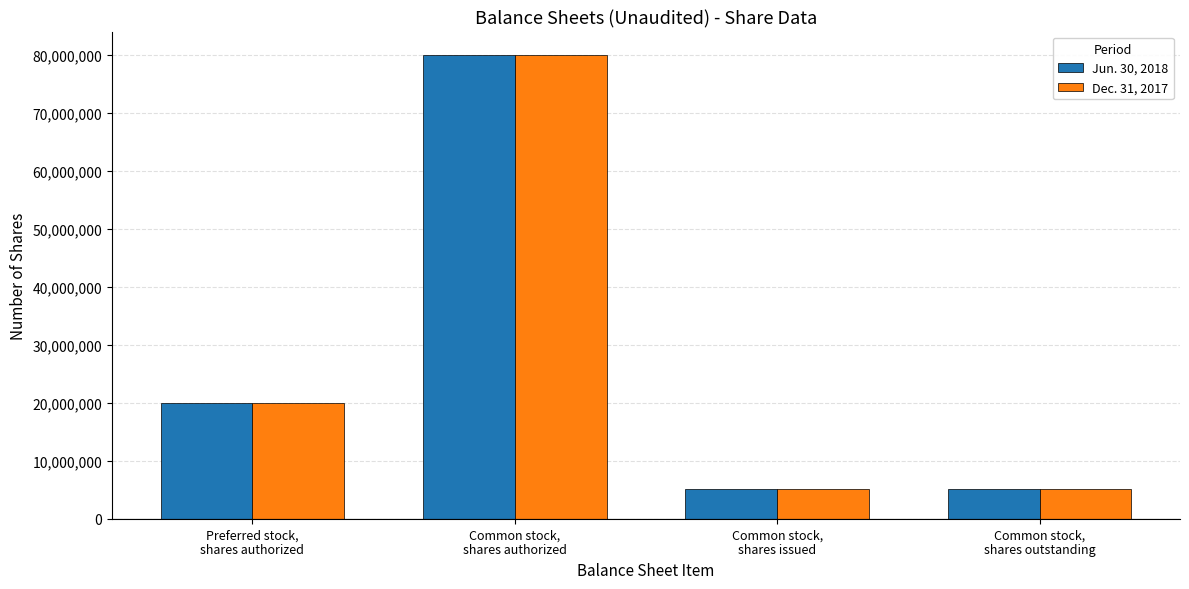

Are the bars horizontal?

No